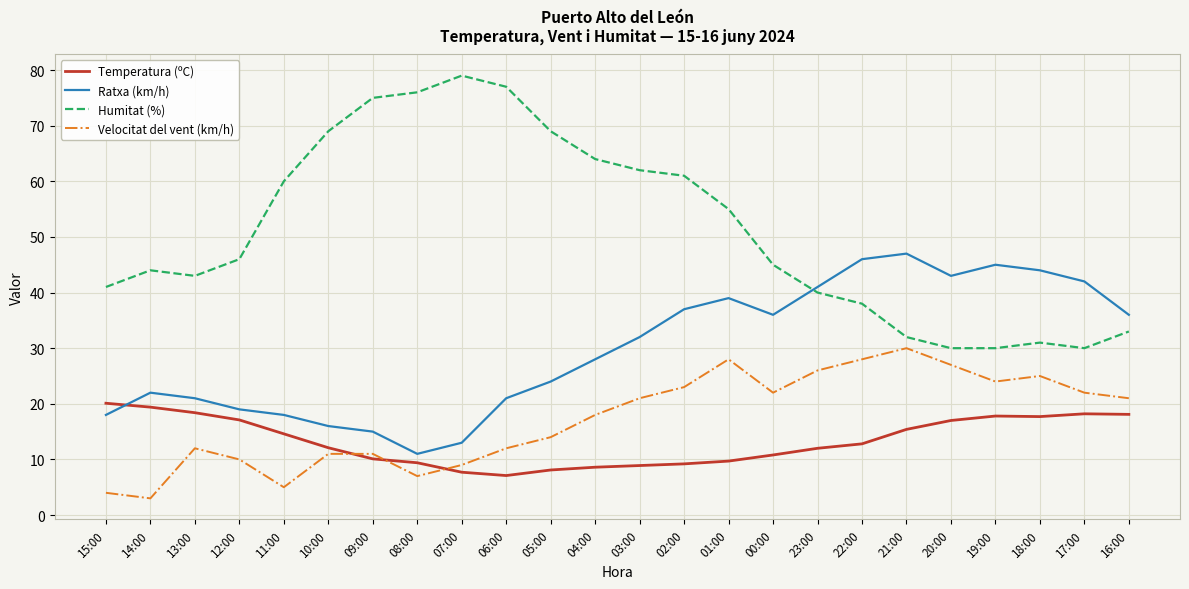

Which series has the largest total across all categories?

Humitat (%)